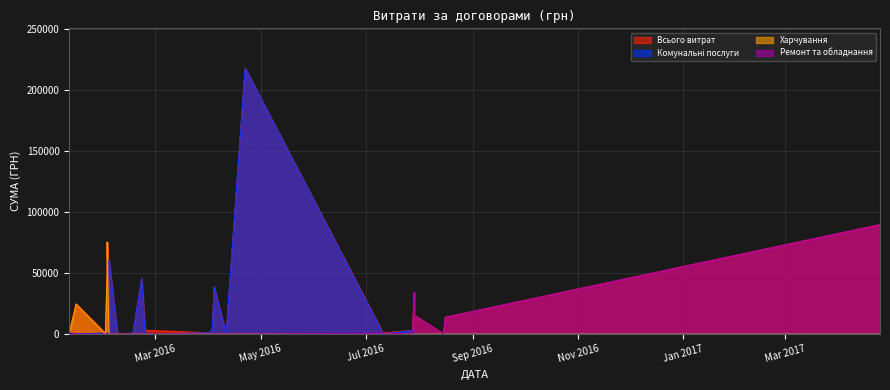

Count the number of data series in this chart.

4